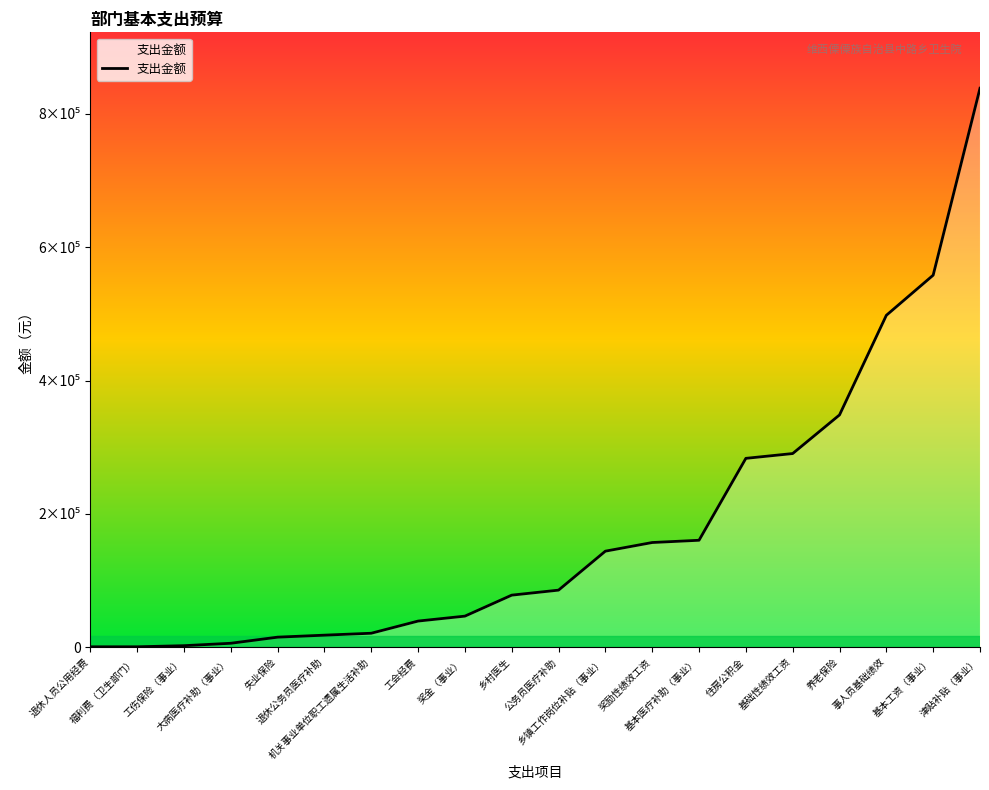

Is this an area chart (filled region under the line)?

Yes